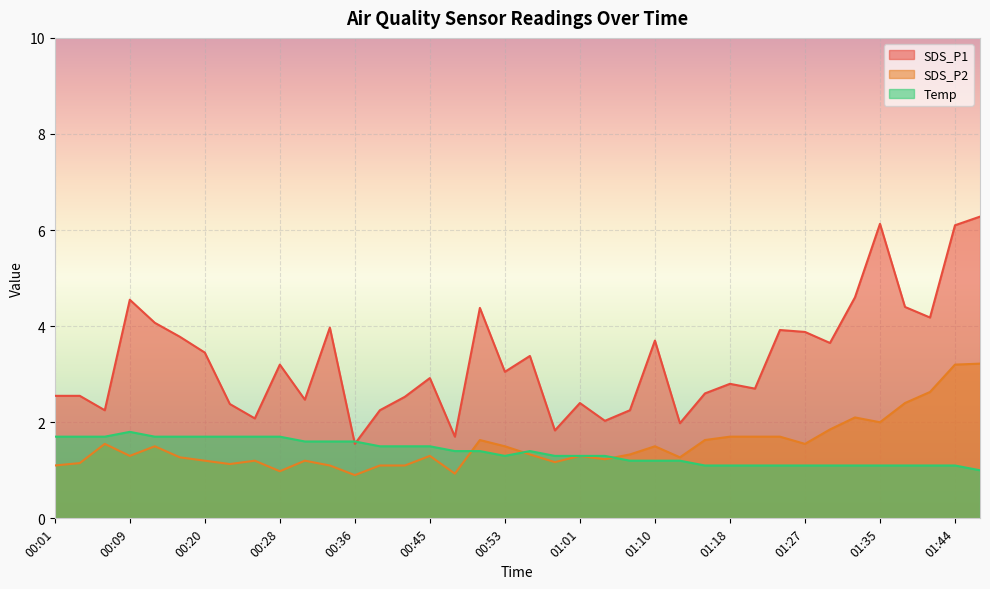

At which label does SDS_P1 reach its minimum?

00:36